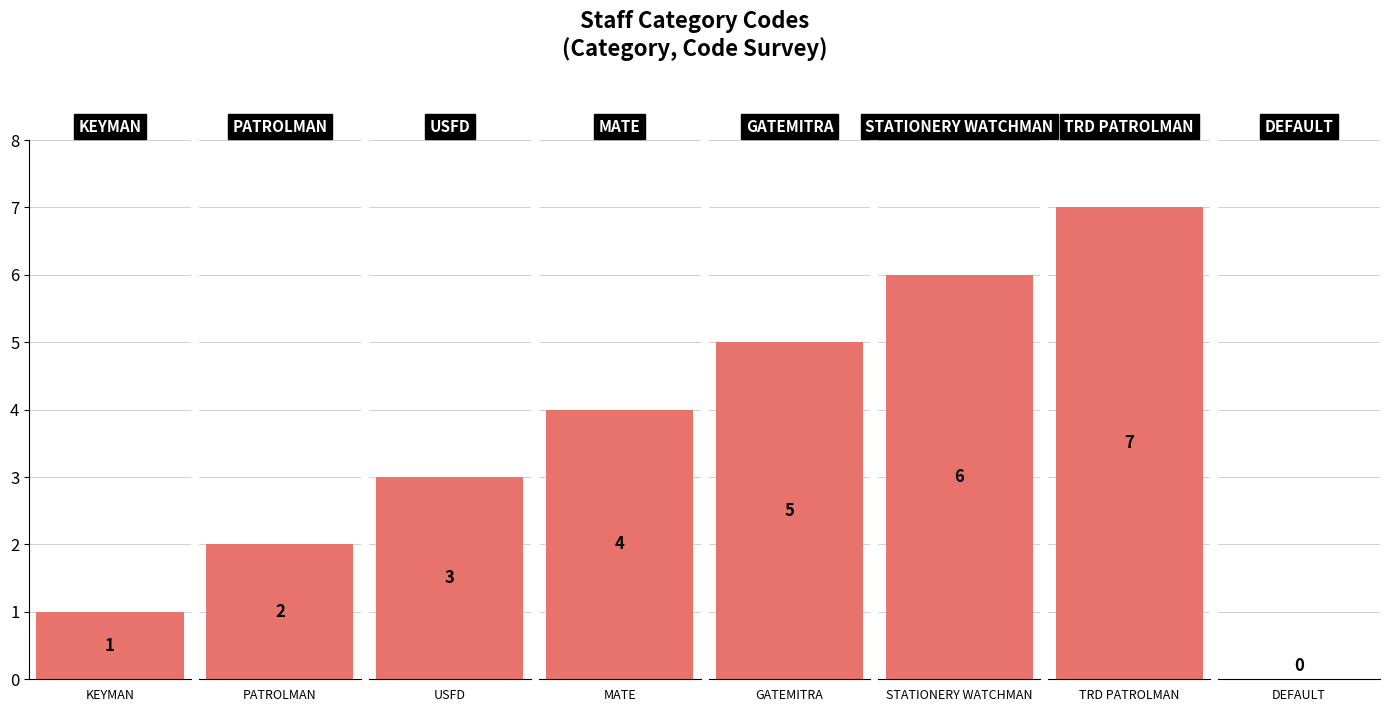

Which category has the highest value across all series?

TRD PATROLMAN